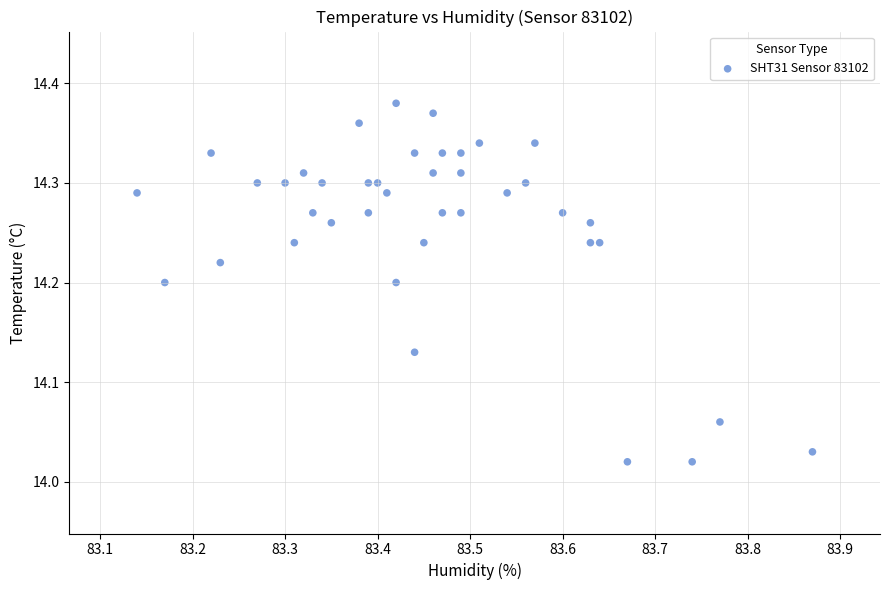

What is the range of Y values (max minus min)?

0.4